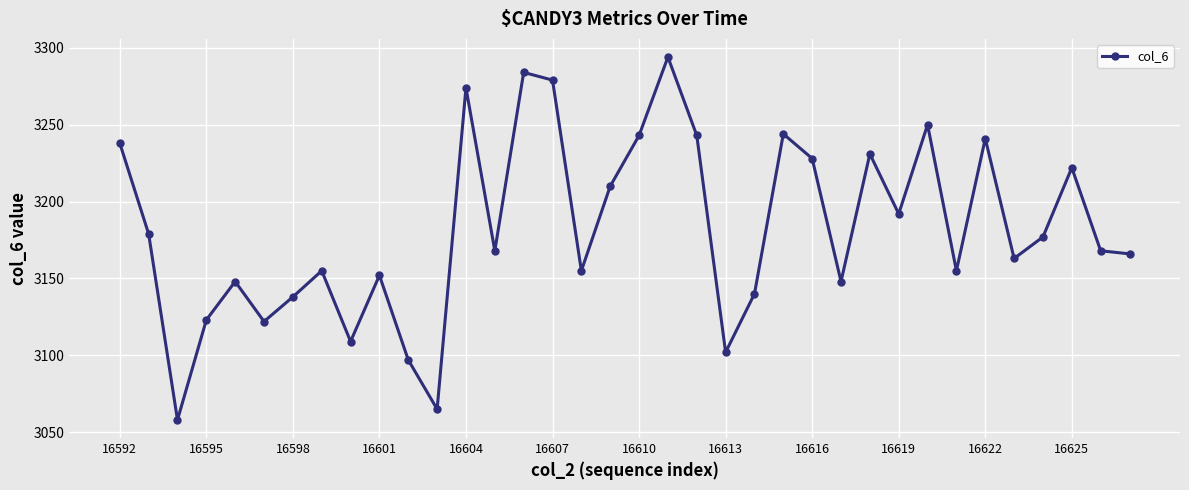

Does the chart display data point markers on the line(s)?

Yes